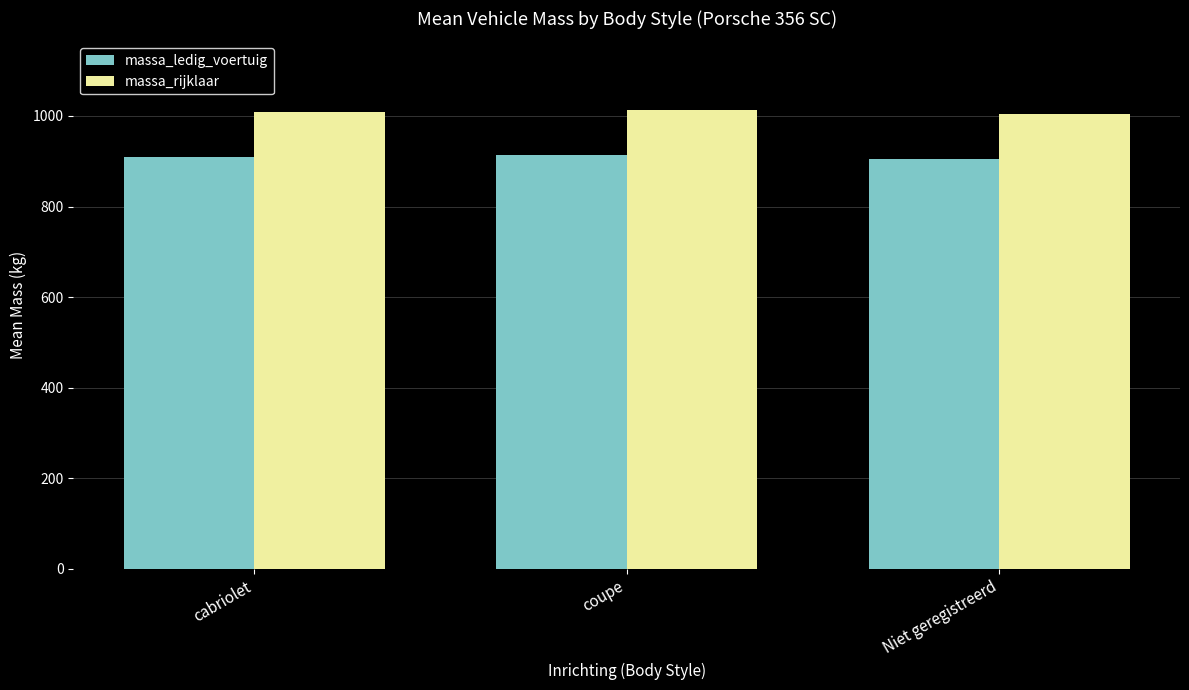

How many data points in massa_rijklaar are less than 1009?

1